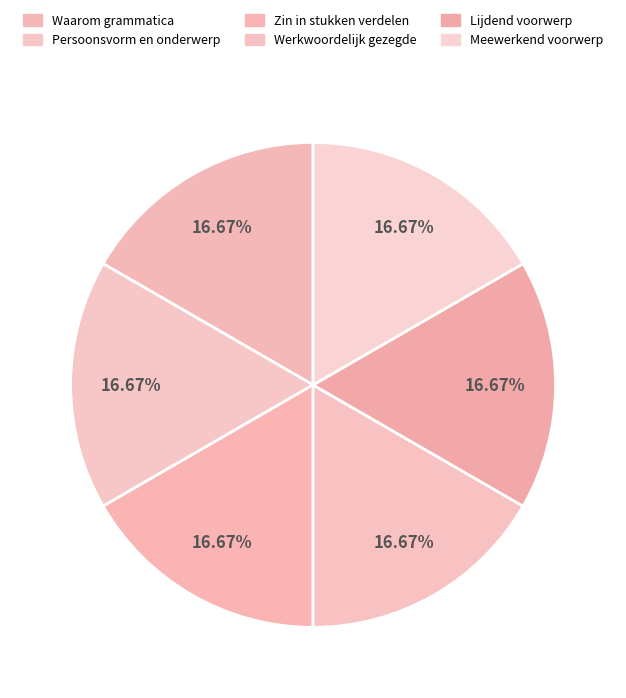

Which slice is the smallest?

Waarom moet je iets van grammatica weten